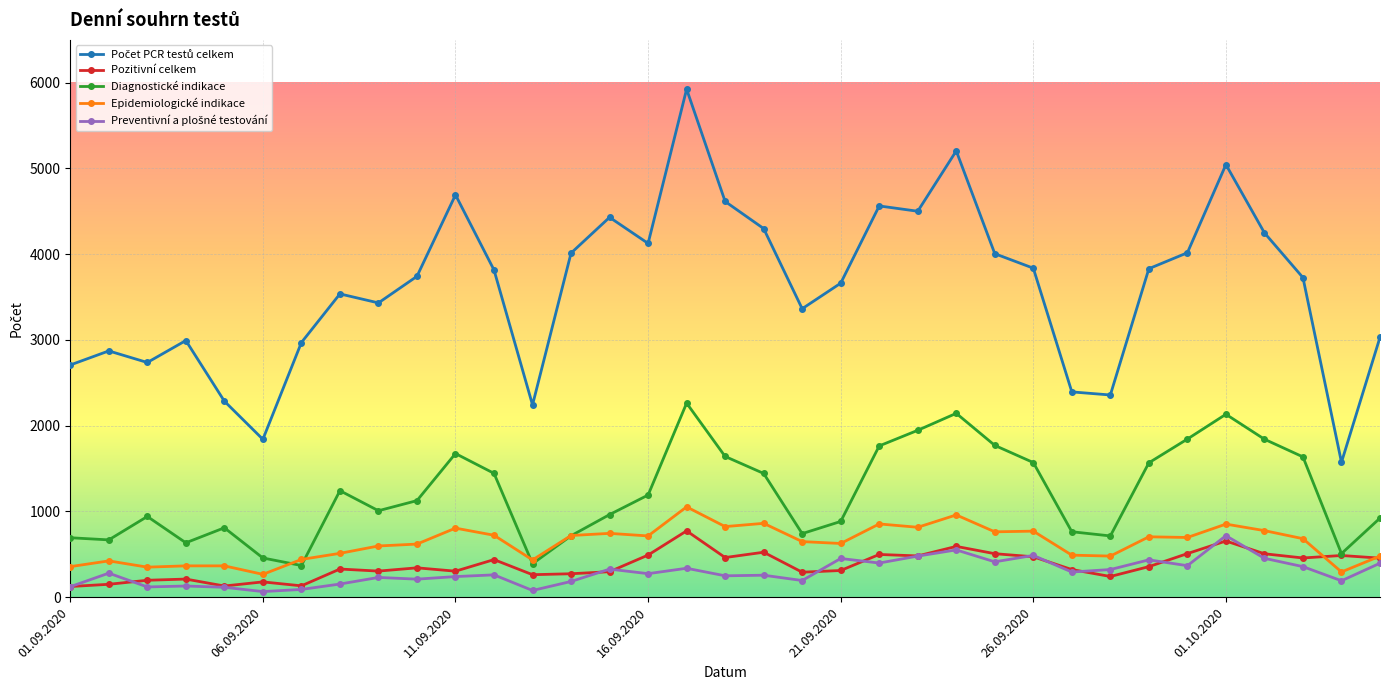

At how many categories does at least one series exceed 3268?

23